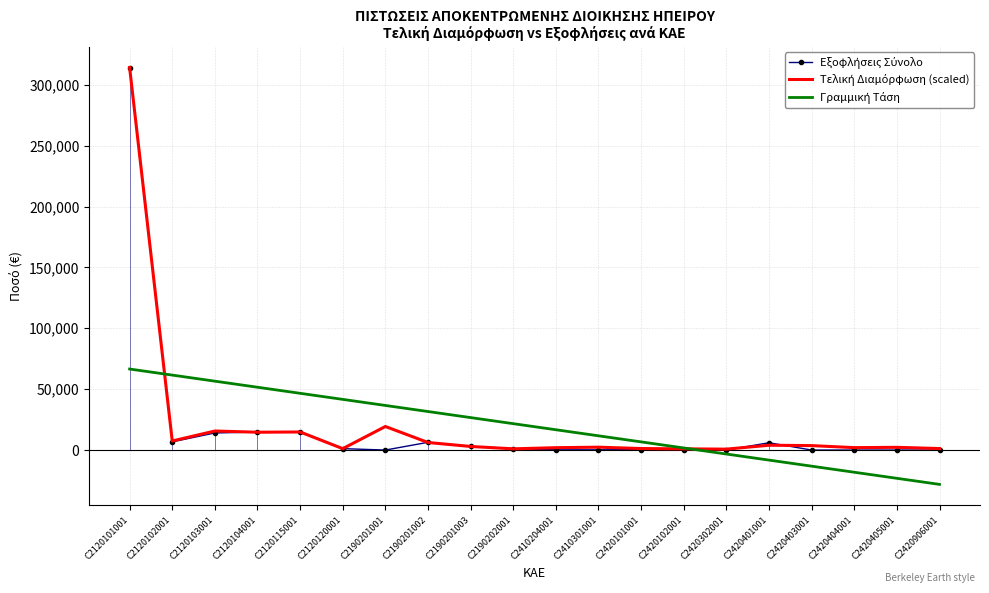

Which label corresponds to the smallest value in the chart?

C2420906001